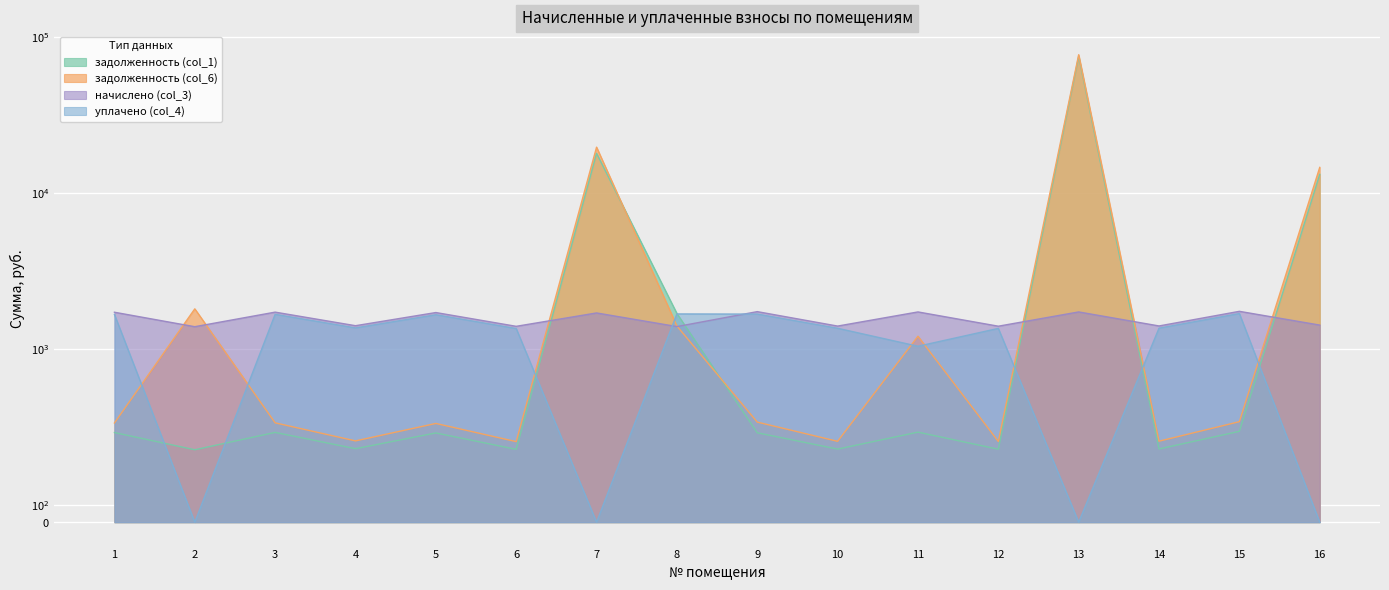

At which label is начислено (col_3) closest to 1563?

7